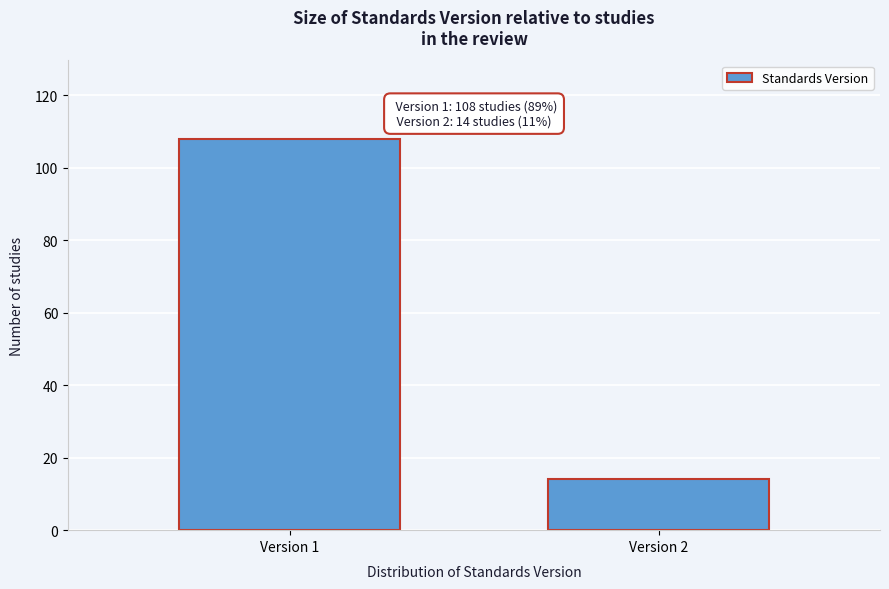

Reading right to left, extract all data points from this chart.

14	108